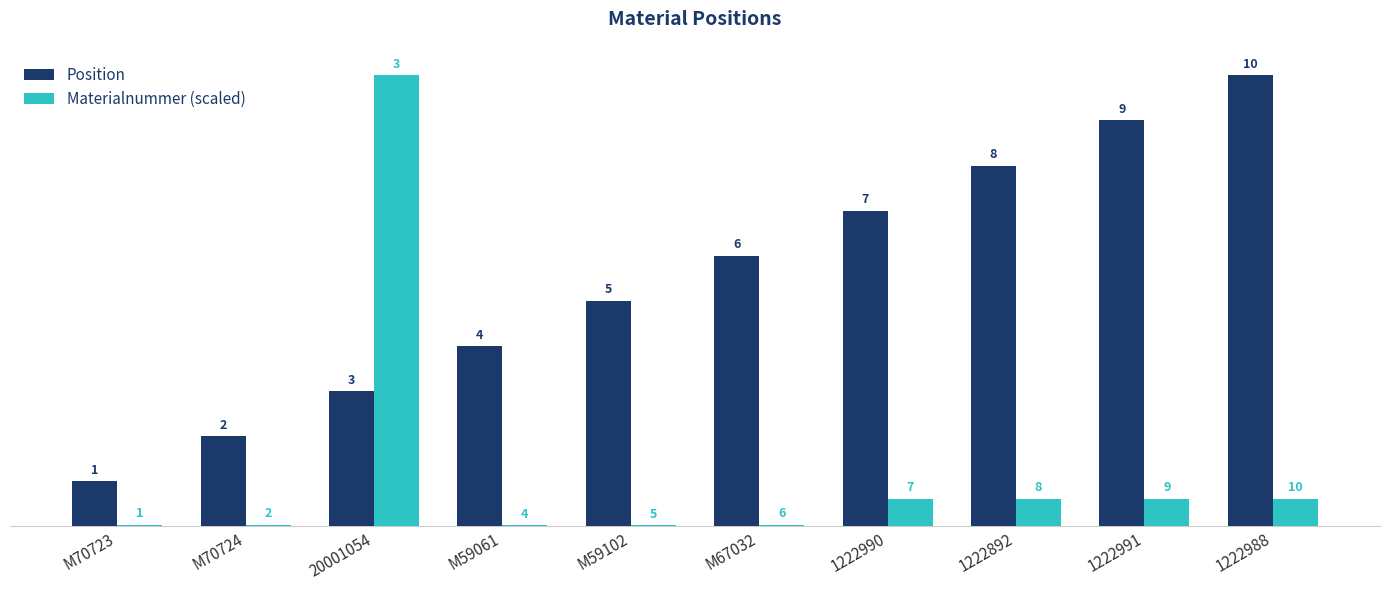

Count the number of categories in the chart.

10